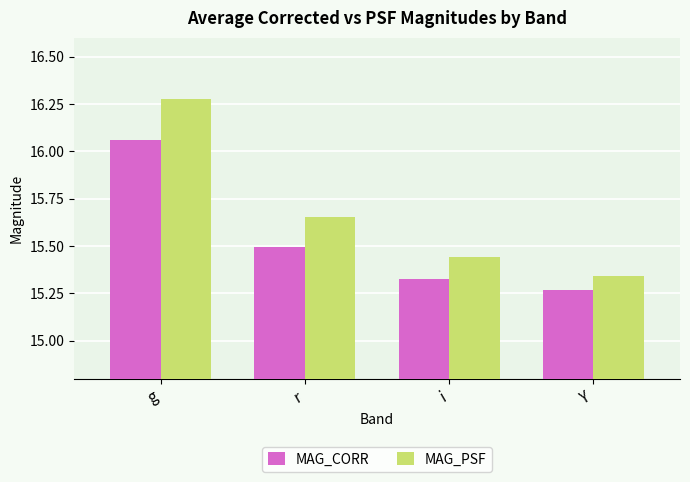

List the series in order of their overall mean, highest first.

MAG_PSF, MAG_CORR